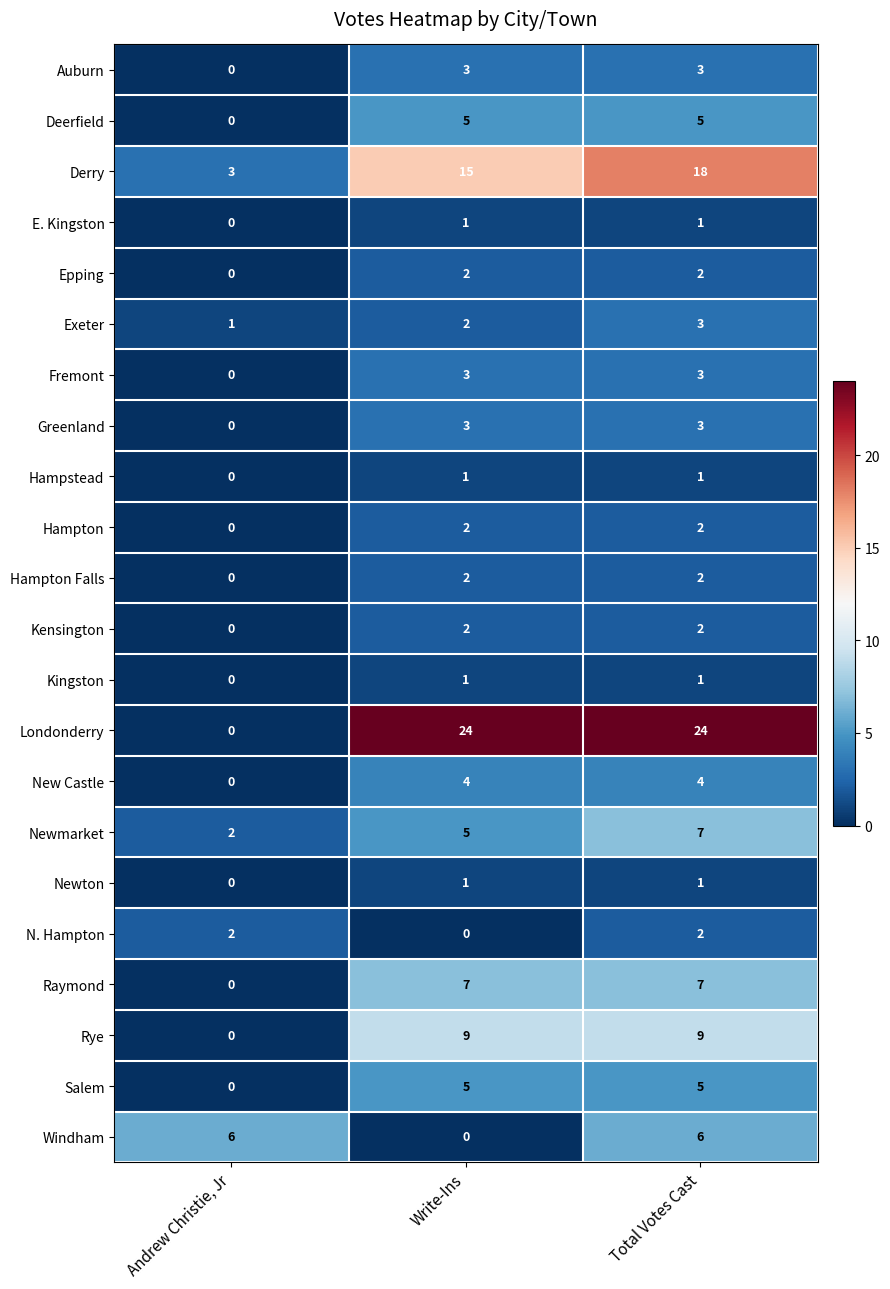

What is the maximum value shown in the chart?

24